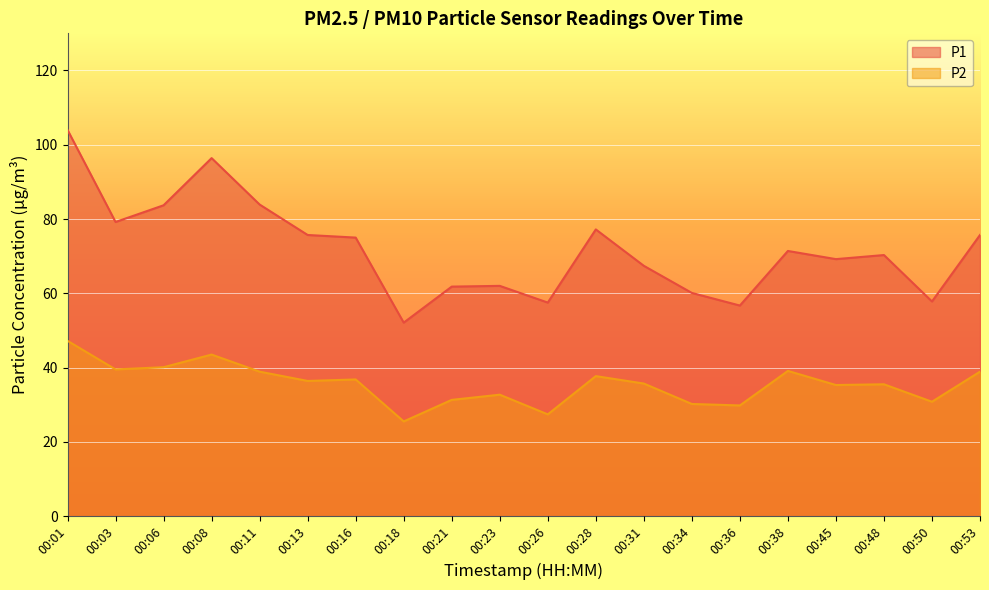

Where is the first local maximum for P1?

00:08